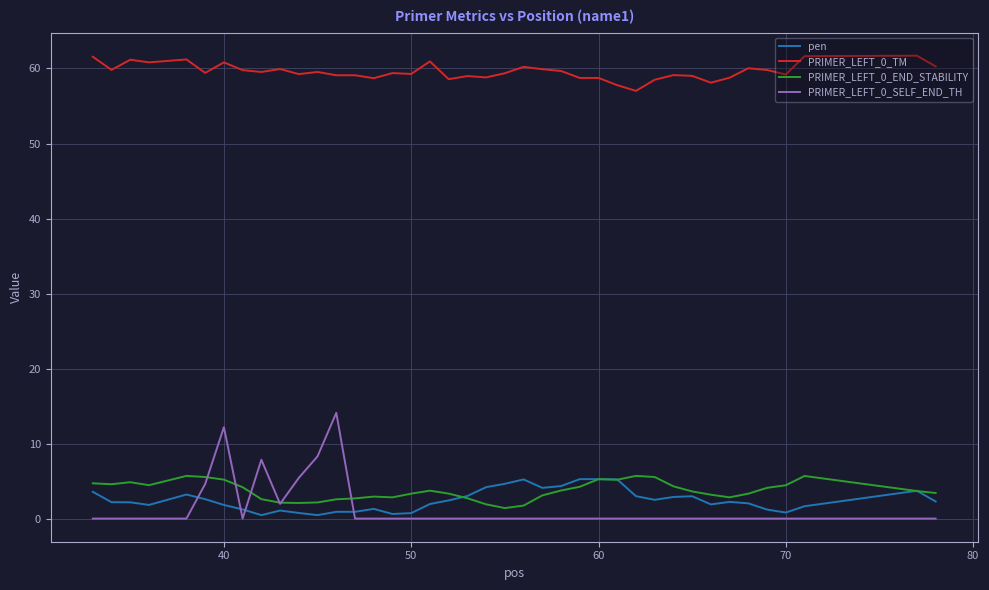

True or false: PRIMER_LEFT_0_TM and PRIMER_LEFT_0_SELF_END_TH cross at least once.

False